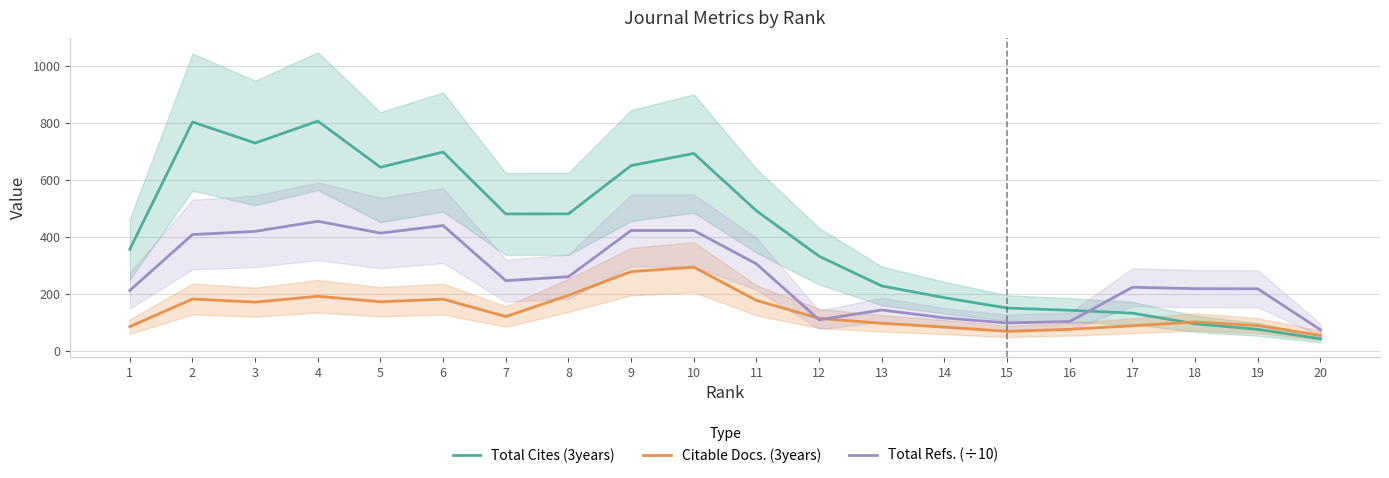

What is the difference between the maximum and minimum values in the Total Cites (3years) series?

765.0